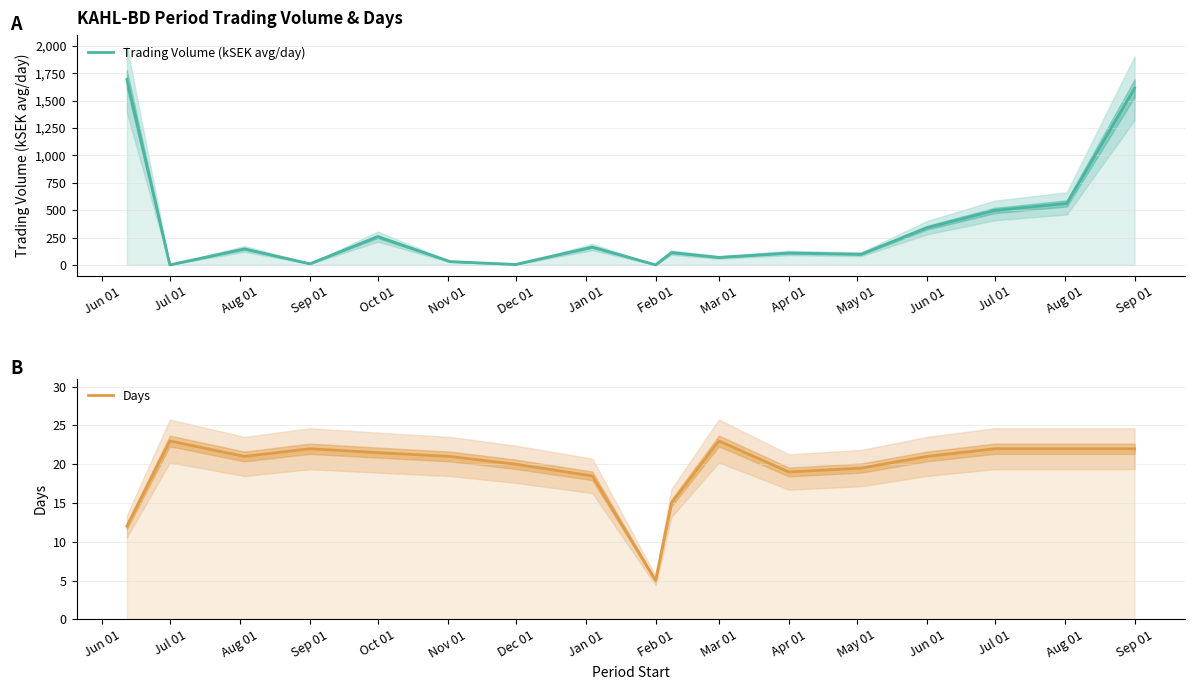

Reading left to right, transcribe all the data shown in this chart.

Trading Volume (kSEK avg/day): 1693.9	0.0	146.2	9.8	258.1	30.4	3.7	162.8	0.0	112.6	68.1	108.8	97.4	339.0	496.9	561.8	1614.1
Days: 12.0	23.0	21.0	22.0	21.5	21.0	20.0	18.5	5.0	15.0	23.0	19.0	19.5	21.0	22.0	22.0	22.0